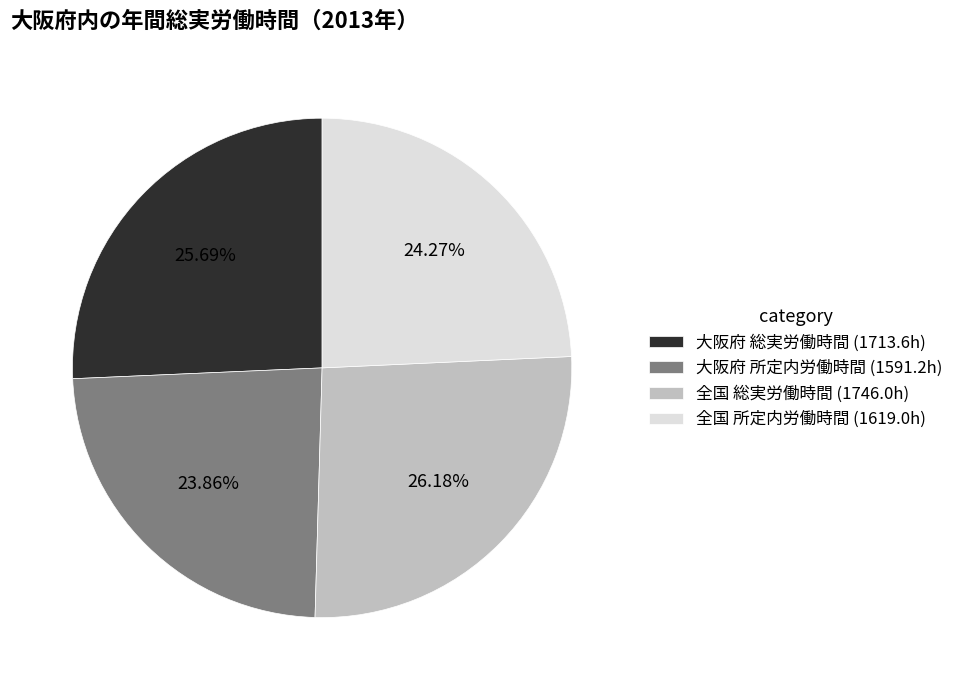

Which has a higher value, 全国 所定内労働時間 or 大阪府 総実労働時間?

大阪府 総実労働時間